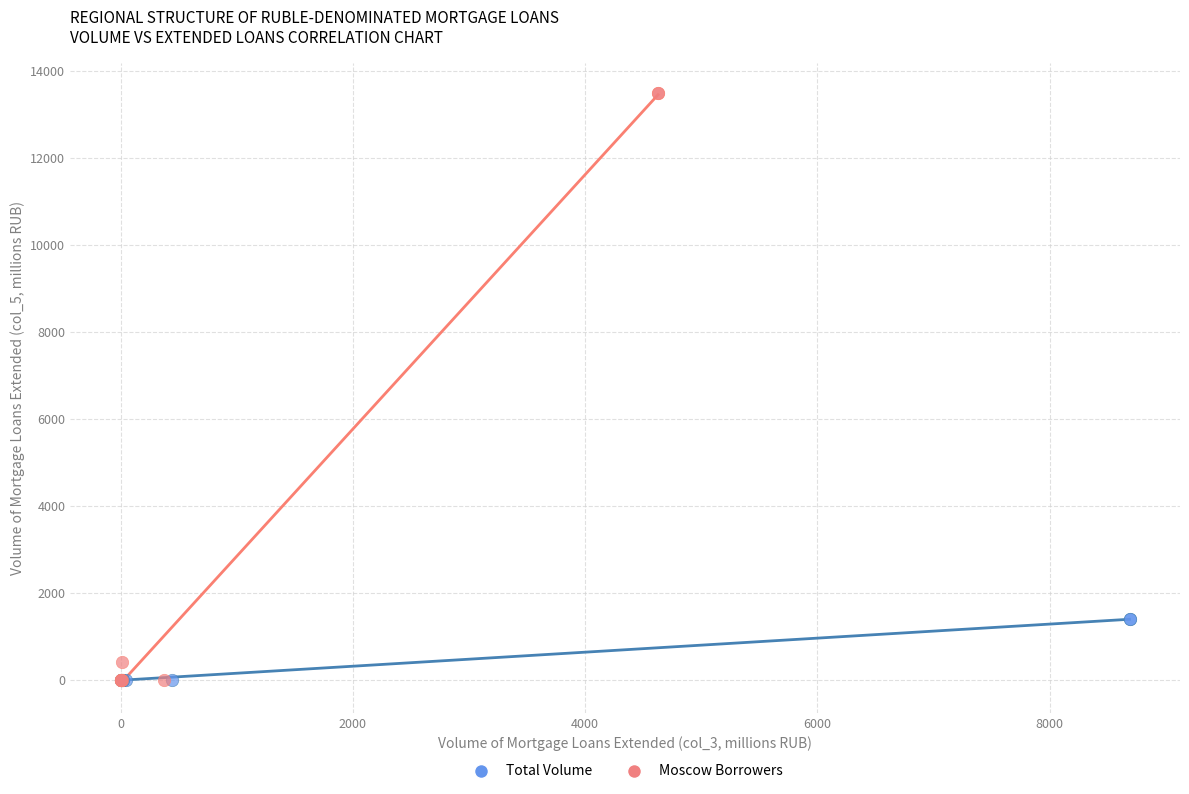

Which series has the widest spread of Y values?

Moscow Borrowers